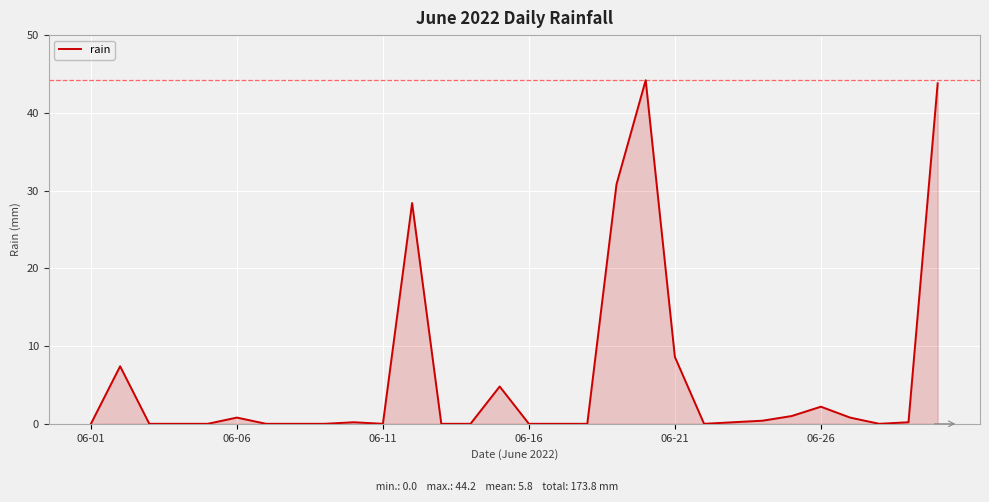

What is the greatest value displayed?

44.2